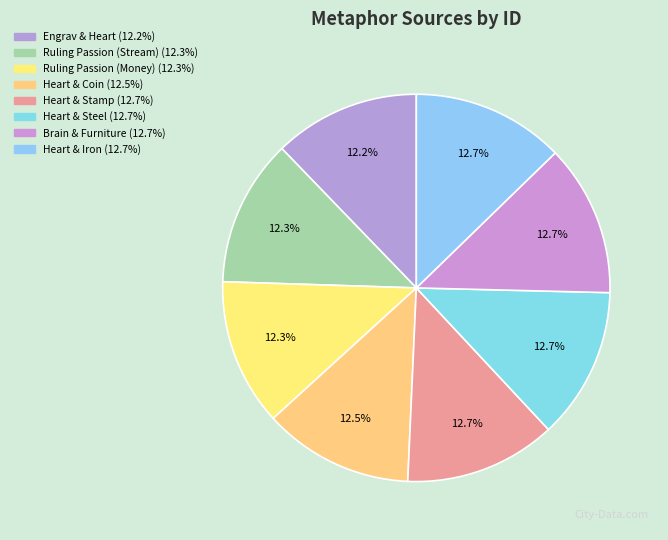

How many segments does this pie chart have?

8